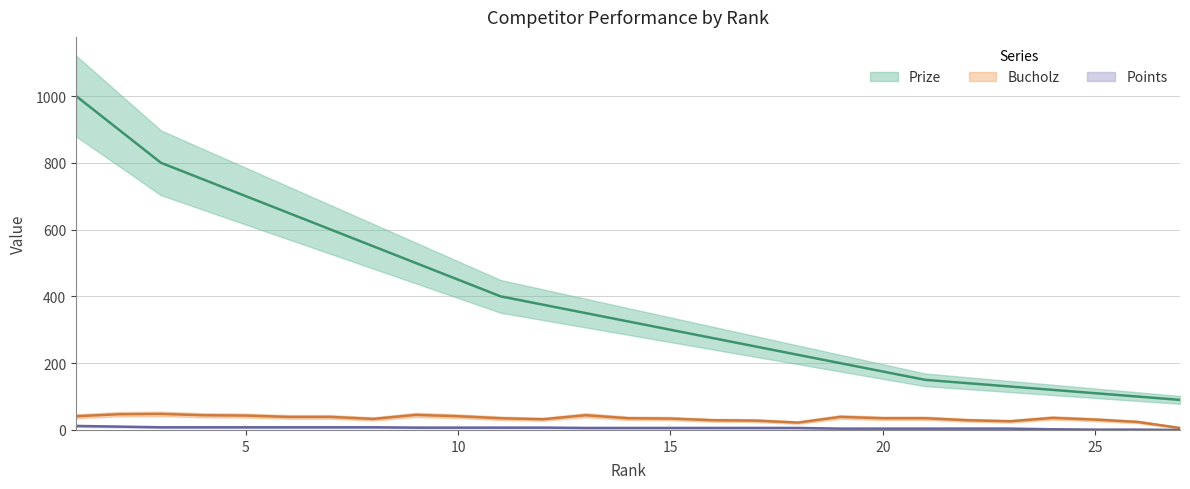

What is the greatest value displayed?

1000